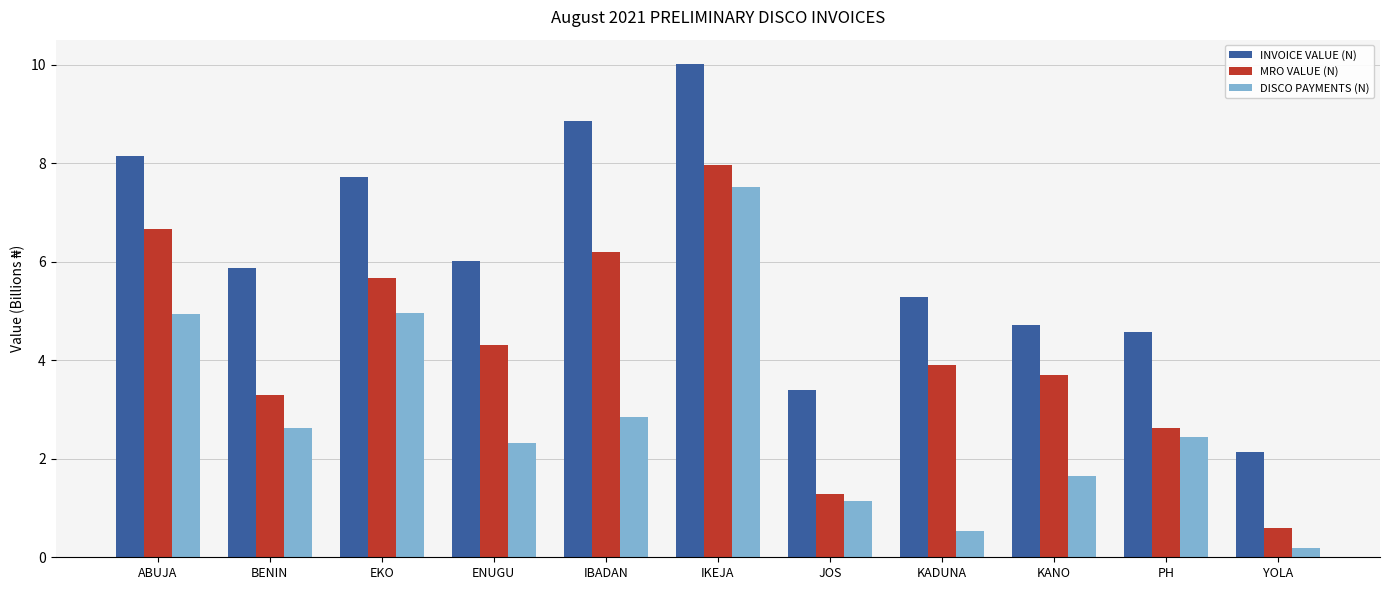

What is the maximum value for DISCO PAYMENTS (N)?

7.5